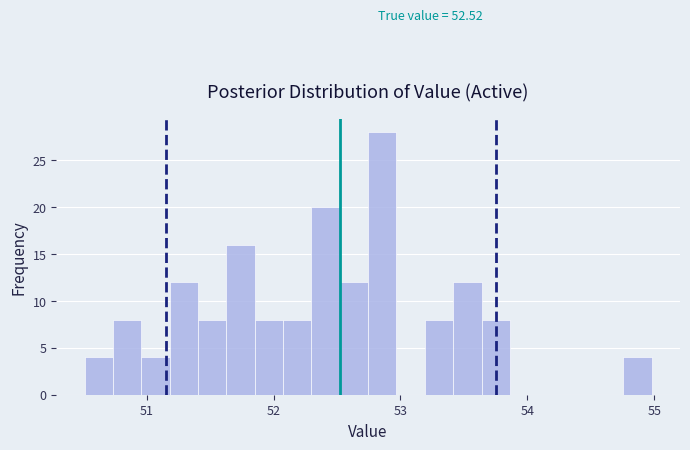

Around what value on the x-axis is the tallest bar? Give the approximate position of its centre, as read against the axis.

52.9